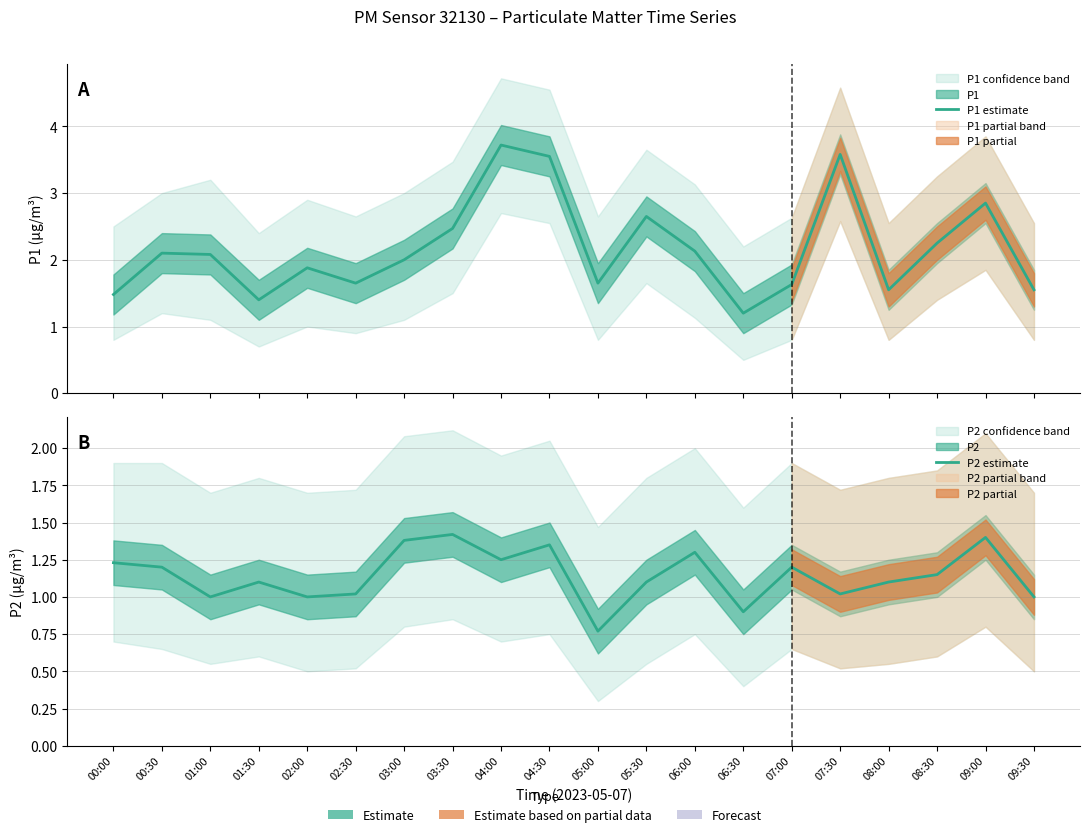

The value of P1 estimate at 09:30 is 1.6. True or false?

True